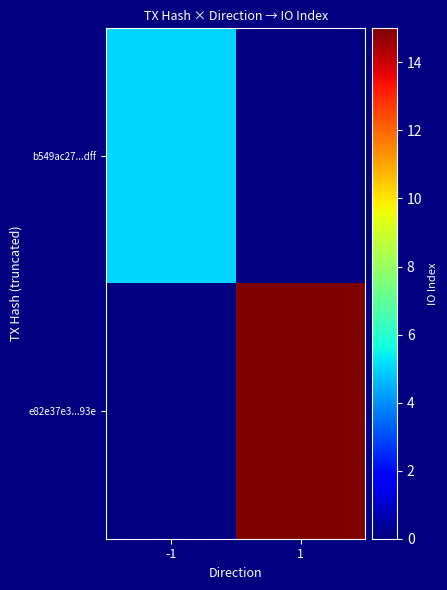

At which label does b549ac27...dff reach its peak?

-1